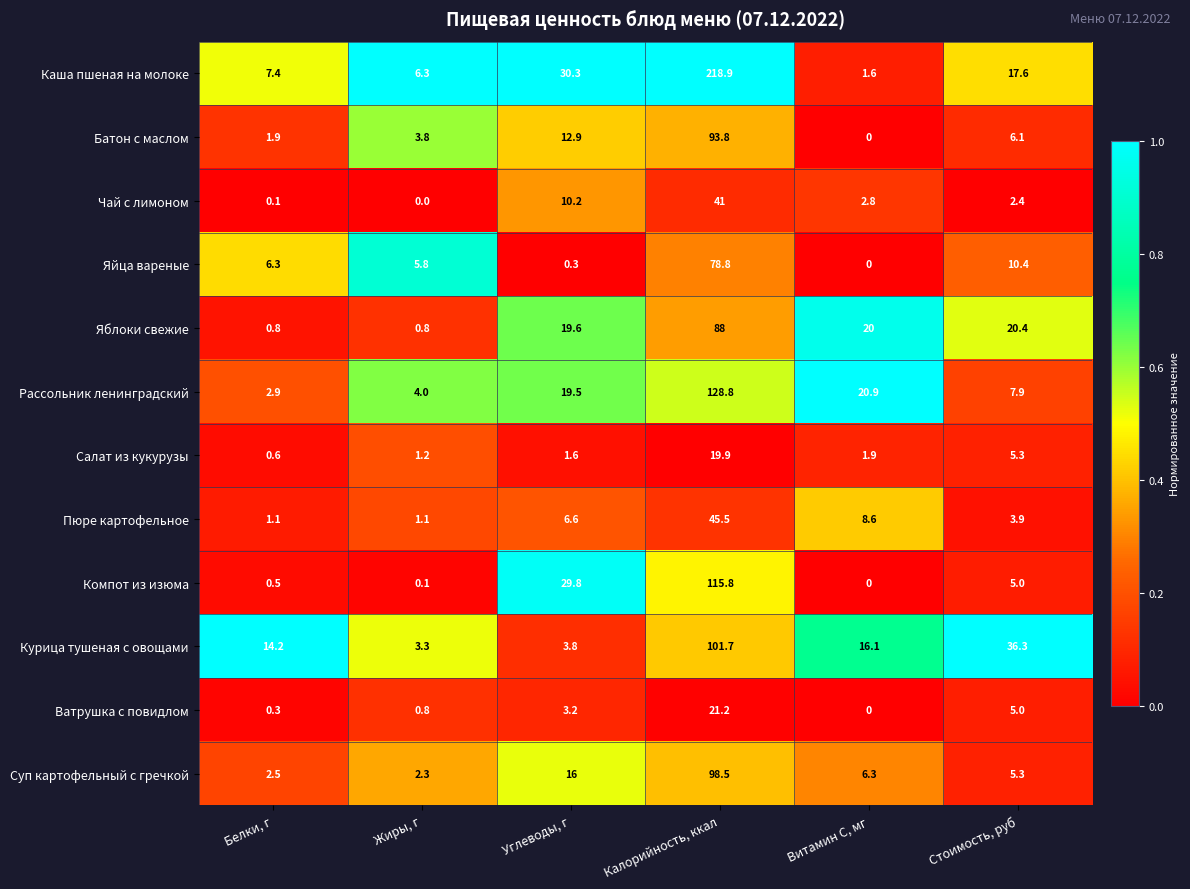

What is the greatest value displayed?

218.9